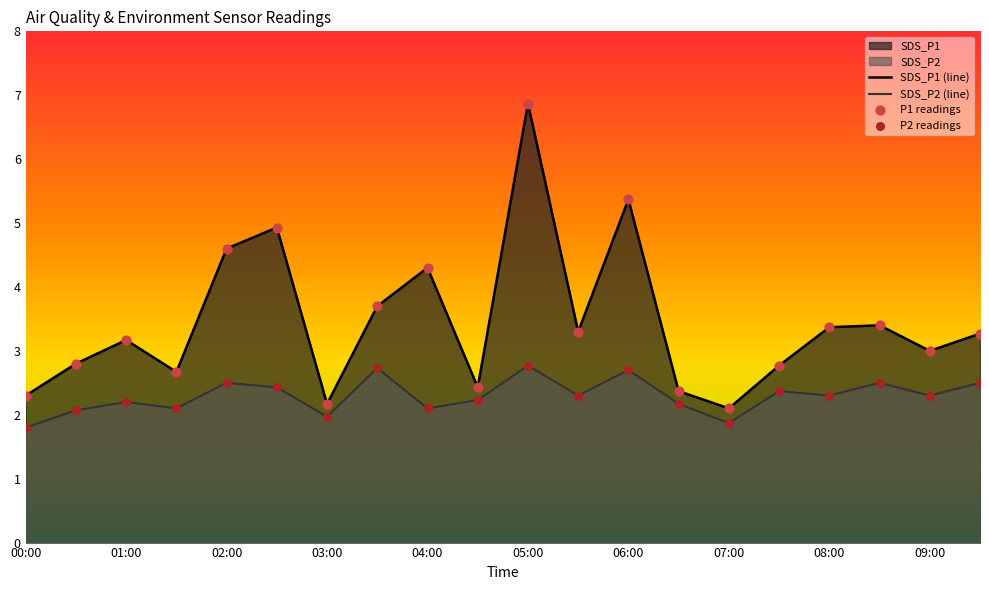

Which series has the largest total across all categories?

SDS_P1 (line)